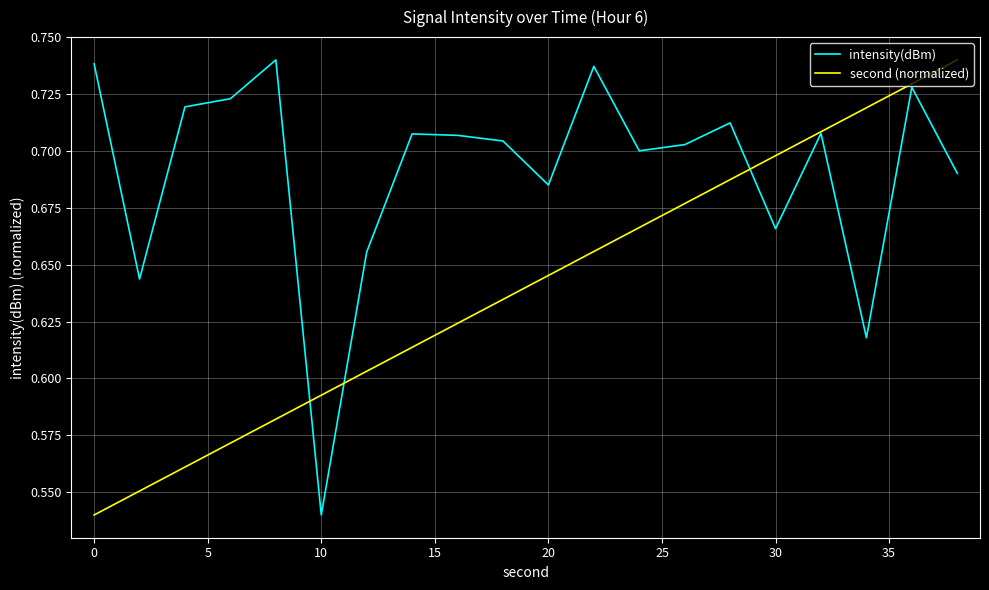

Which series has the largest total across all categories?

intensity(dBm)